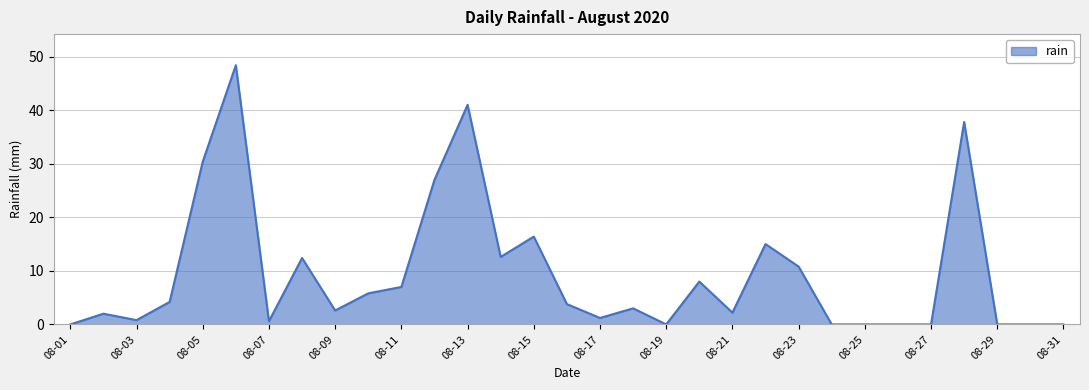

What is the average value?

9.5